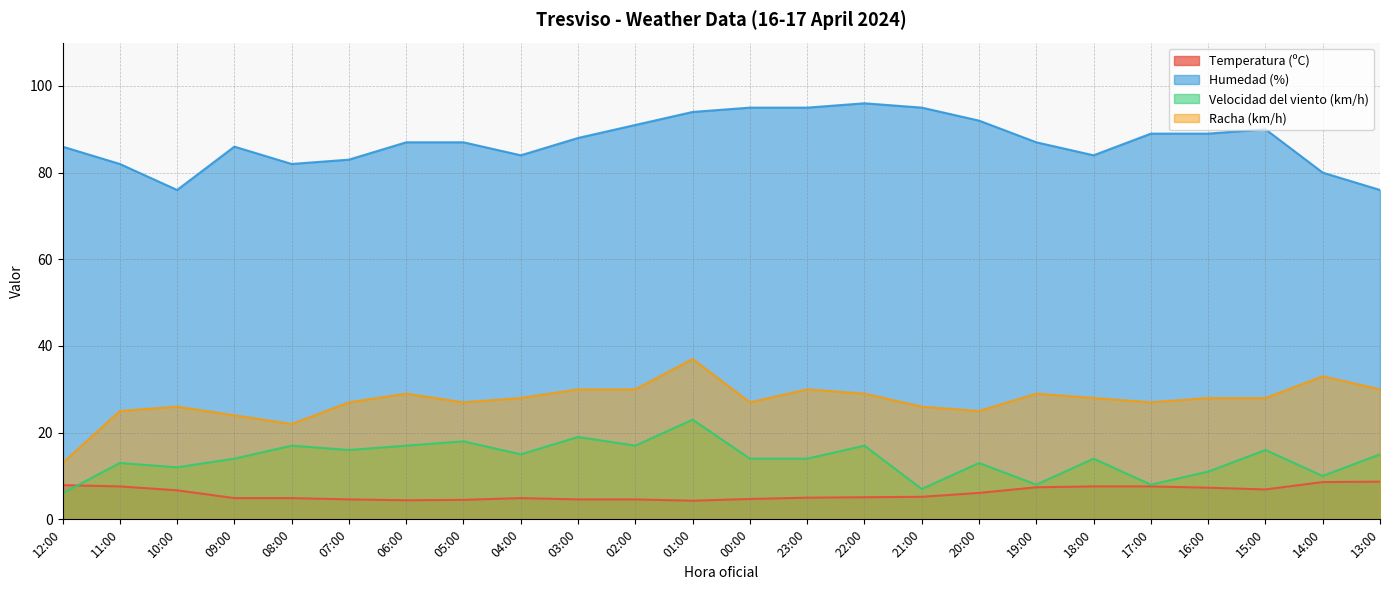

At 04:00, list the series in order from smallest to largest.

Temperatura (ºC), Velocidad del viento (km/h), Racha (km/h), Humedad (%)